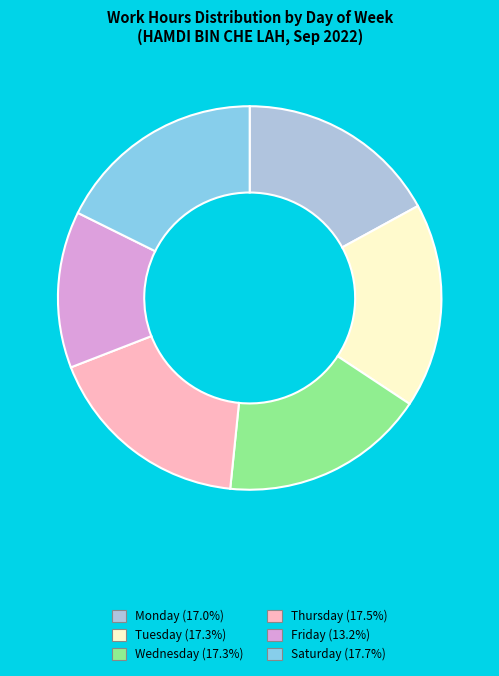

Is there a majority slice in this chart?

No